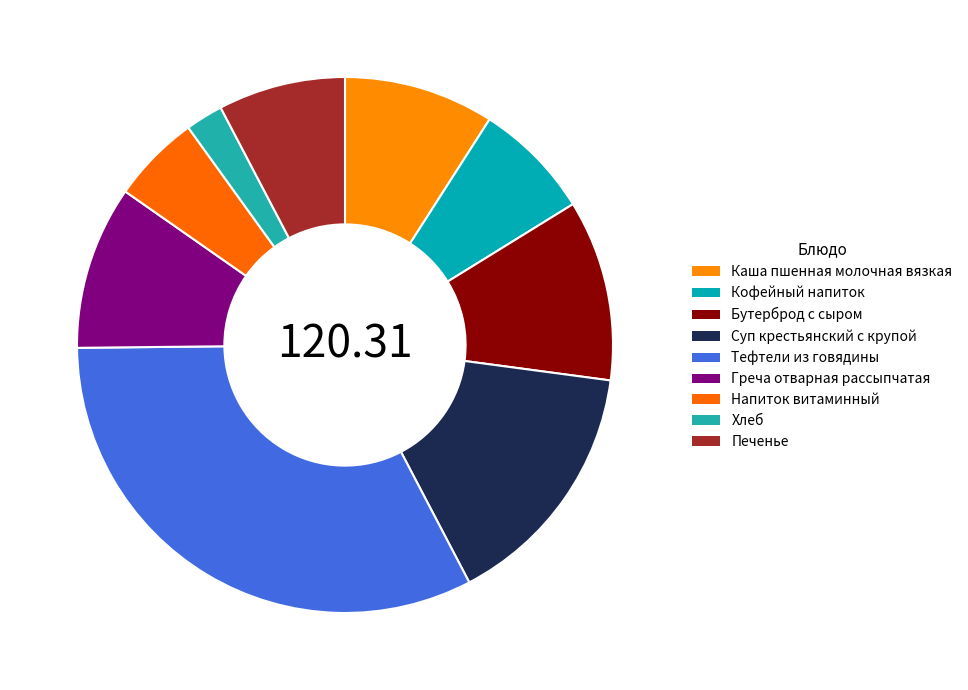

Count the number of slices in the pie.

9